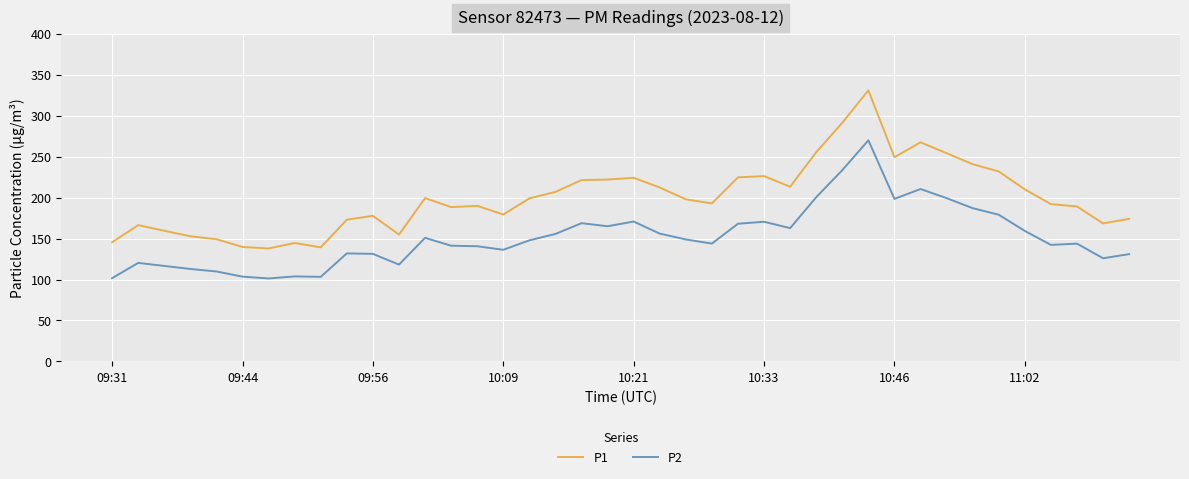

What is the average value of the P1 series?

199.8